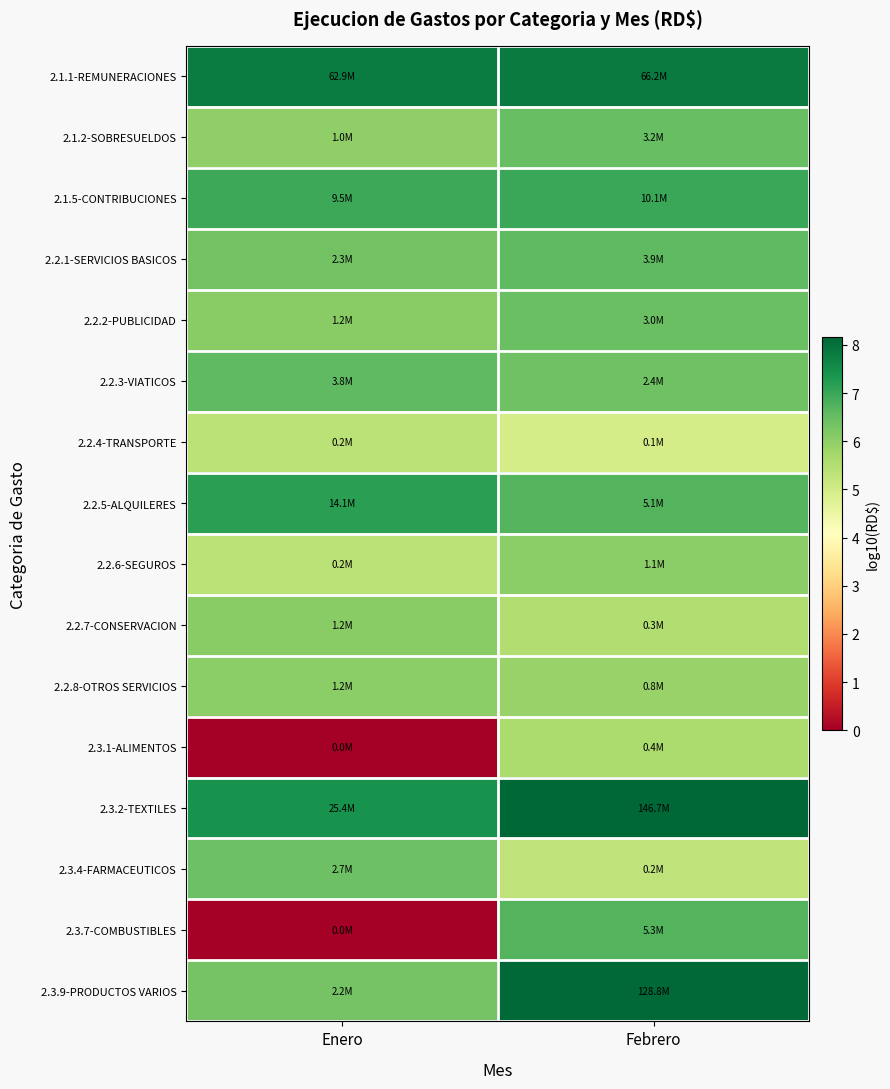

At which category is the sum across all series the highest?

Febrero